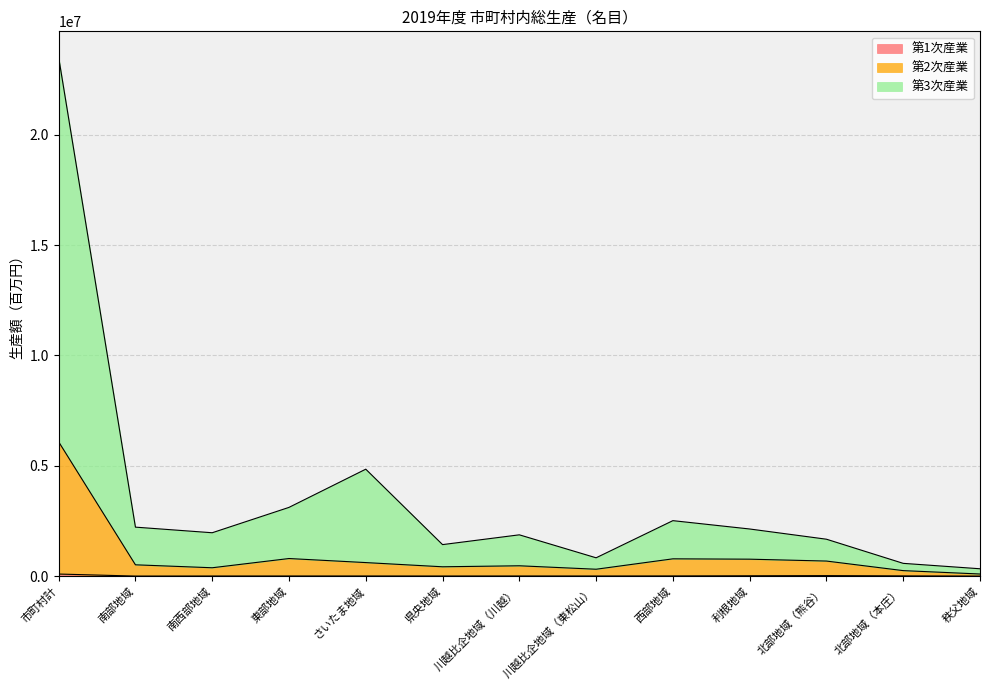

Rank the series by their maximum value, from lowest to highest.

第1次産業, 第2次産業, 第3次産業